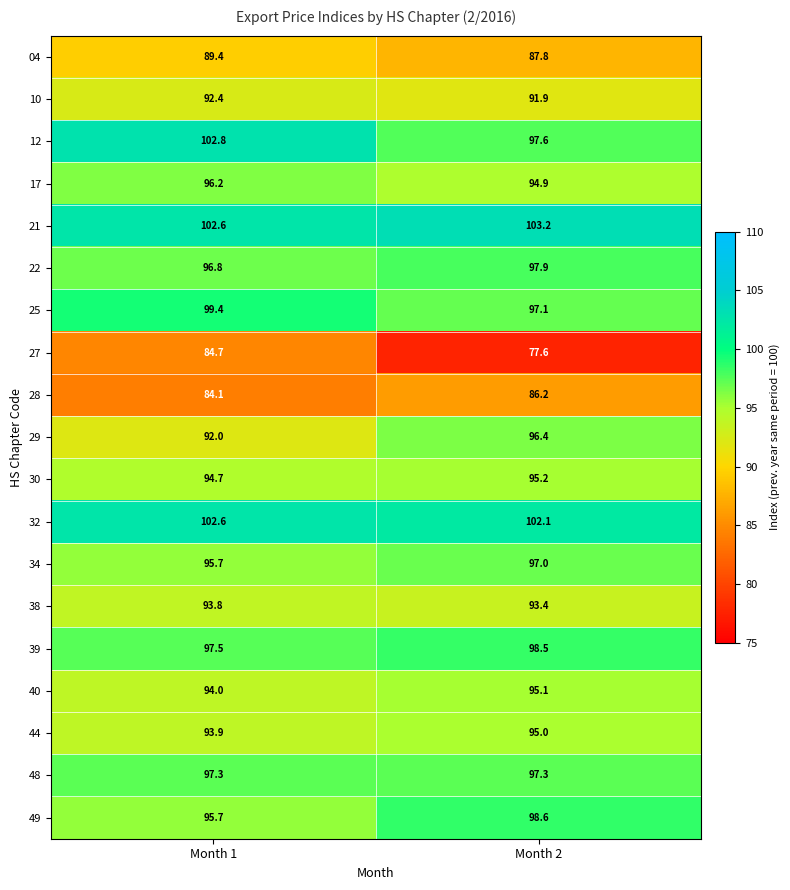

Is it true that 10 equals 125.2 at Month 1?

False